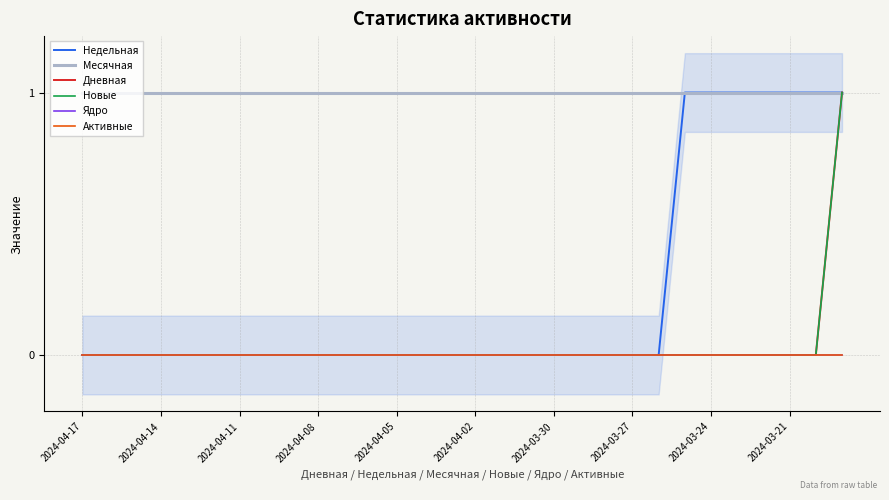

Is the value of Активные at 11 greater than the value of Дневная at 23?

No